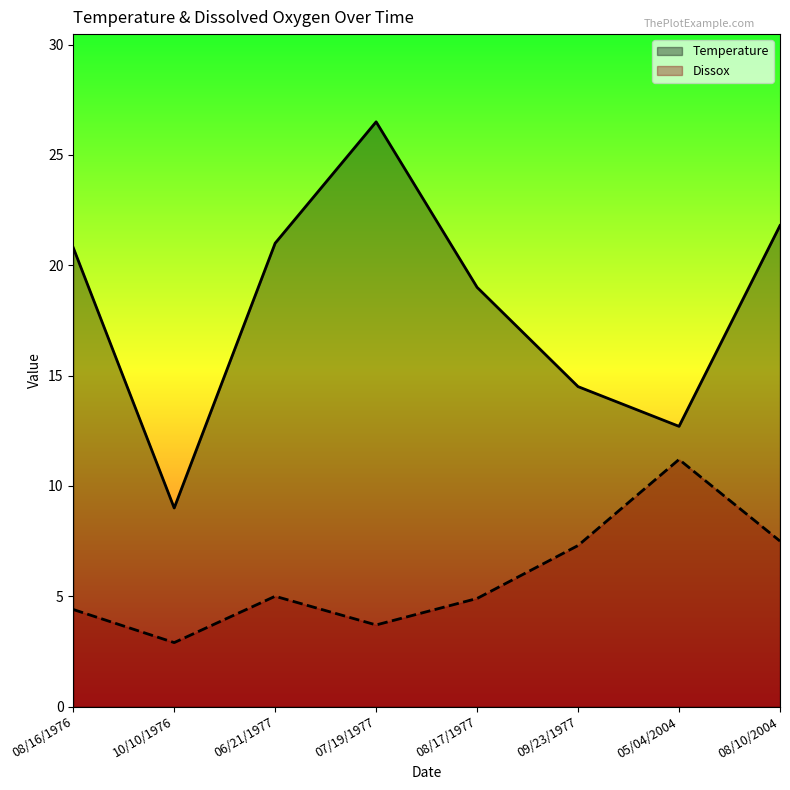

What is the spread (max minus min) of values at 05/04/2004?

1.5